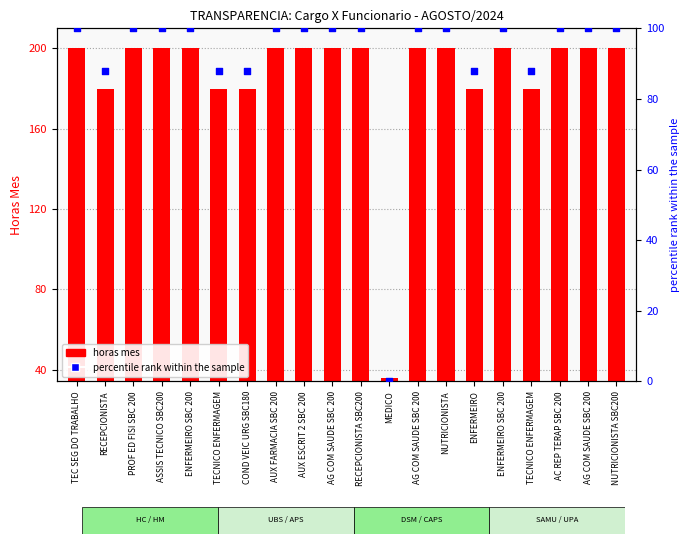

At how many categories does at least one series exceed 59?

19